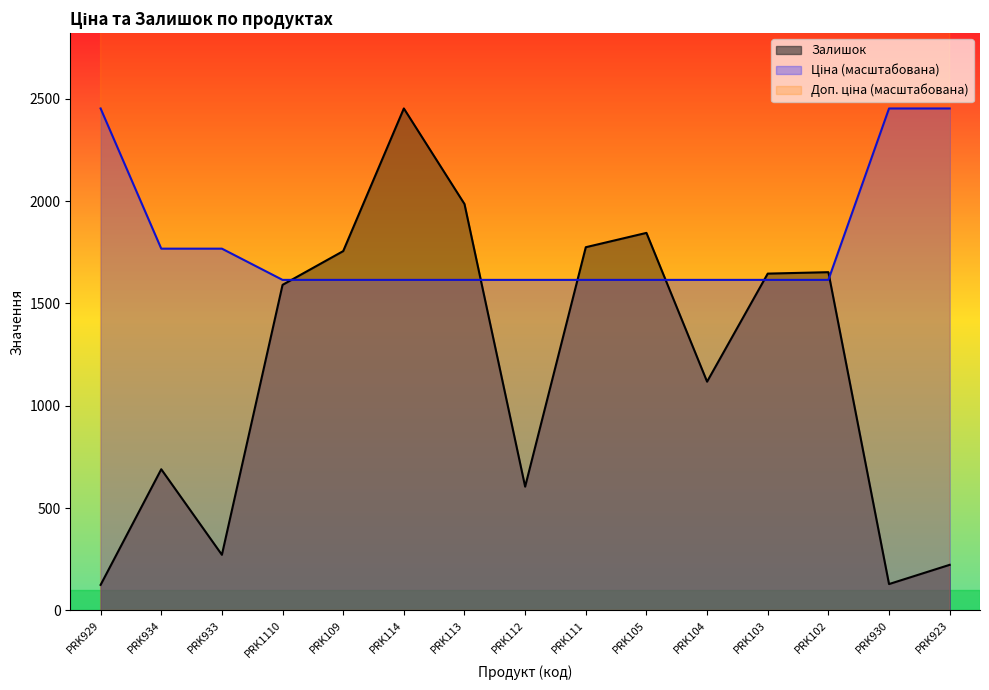

In Залишок, how many points are higher than both neighbors (excluding endpoints)?

4